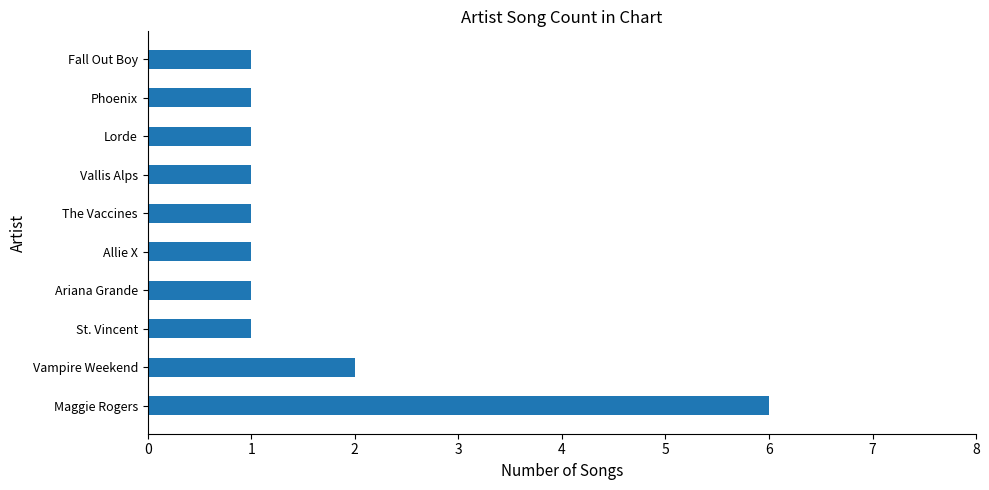

How many bars are there in total?

10